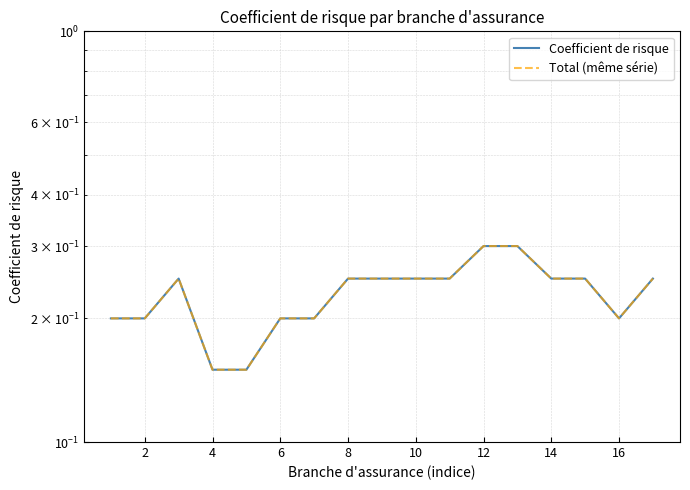

Is the value of Coefficient de risque at 12 greater than the value of Total (même série) at 6?

Yes